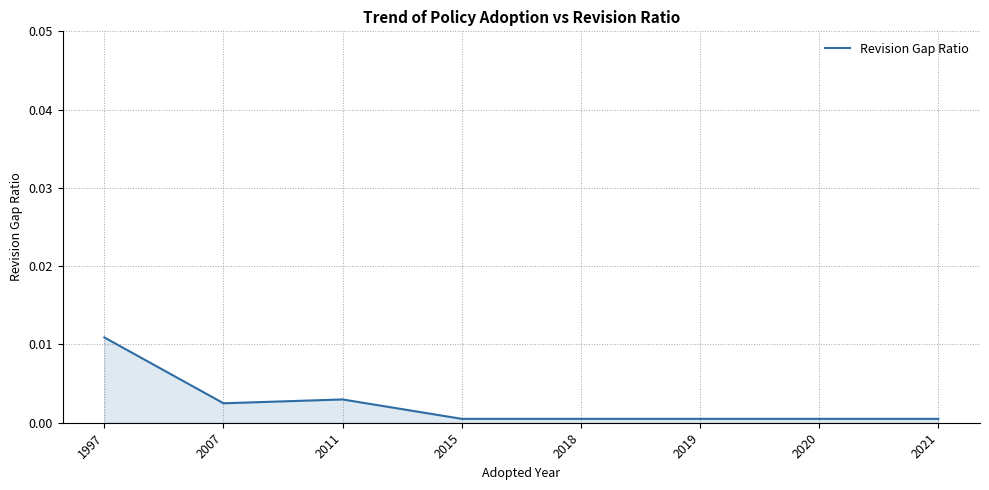

True or false: the data shows 0.0 at 2020.

True